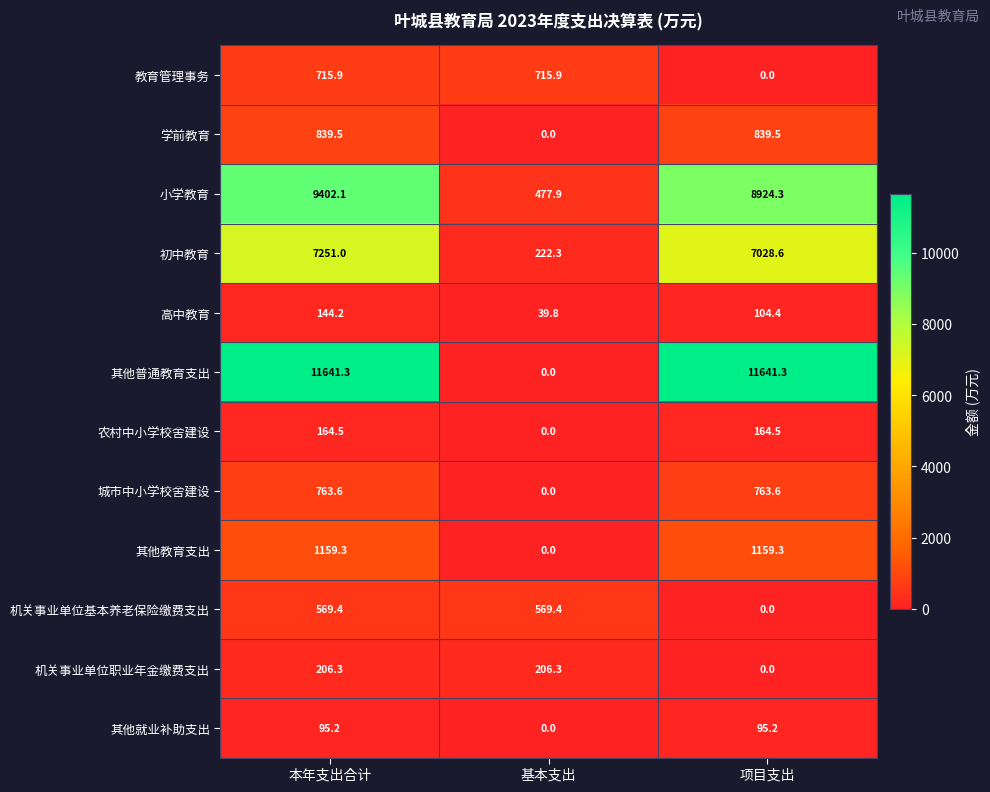

What is the difference between the 高中教育 values at 本年支出合计 and 项目支出?

39.8